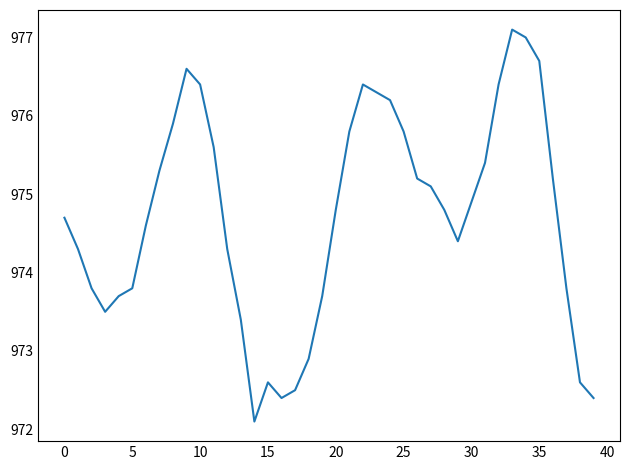

What is the smallest value displayed?

972.1